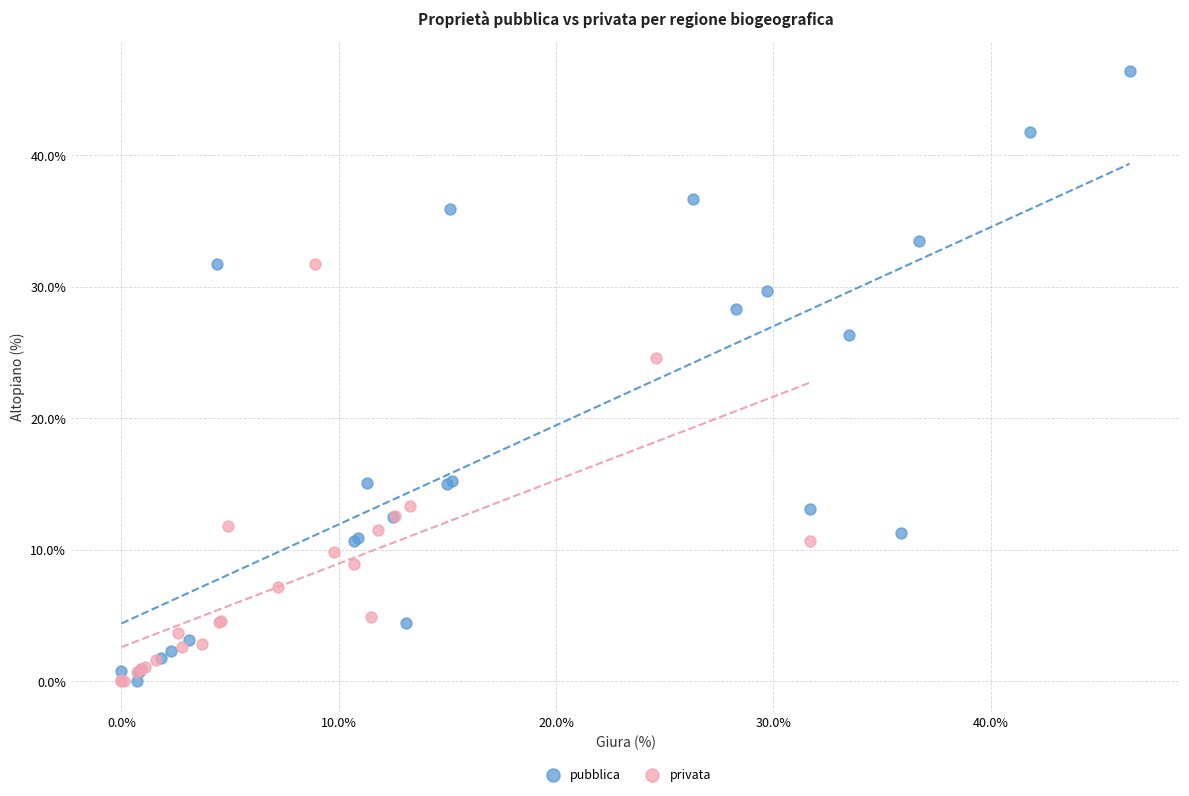

Which series reaches the maximum Y coordinate?

pubblica